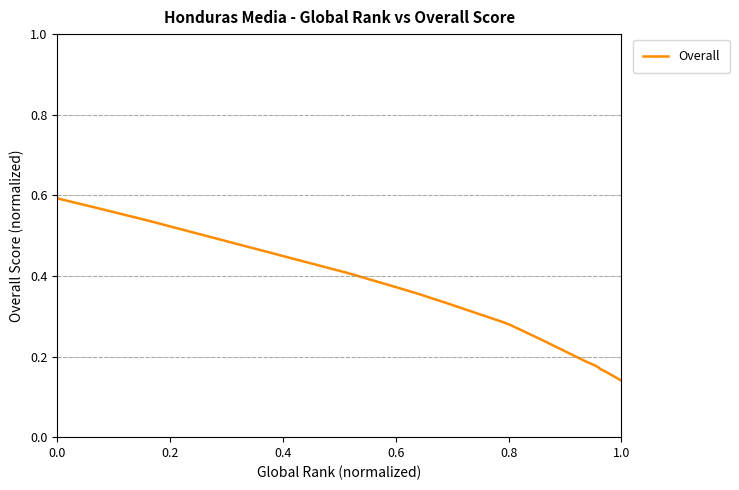

What is the difference between the maximum and minimum values?

0.5